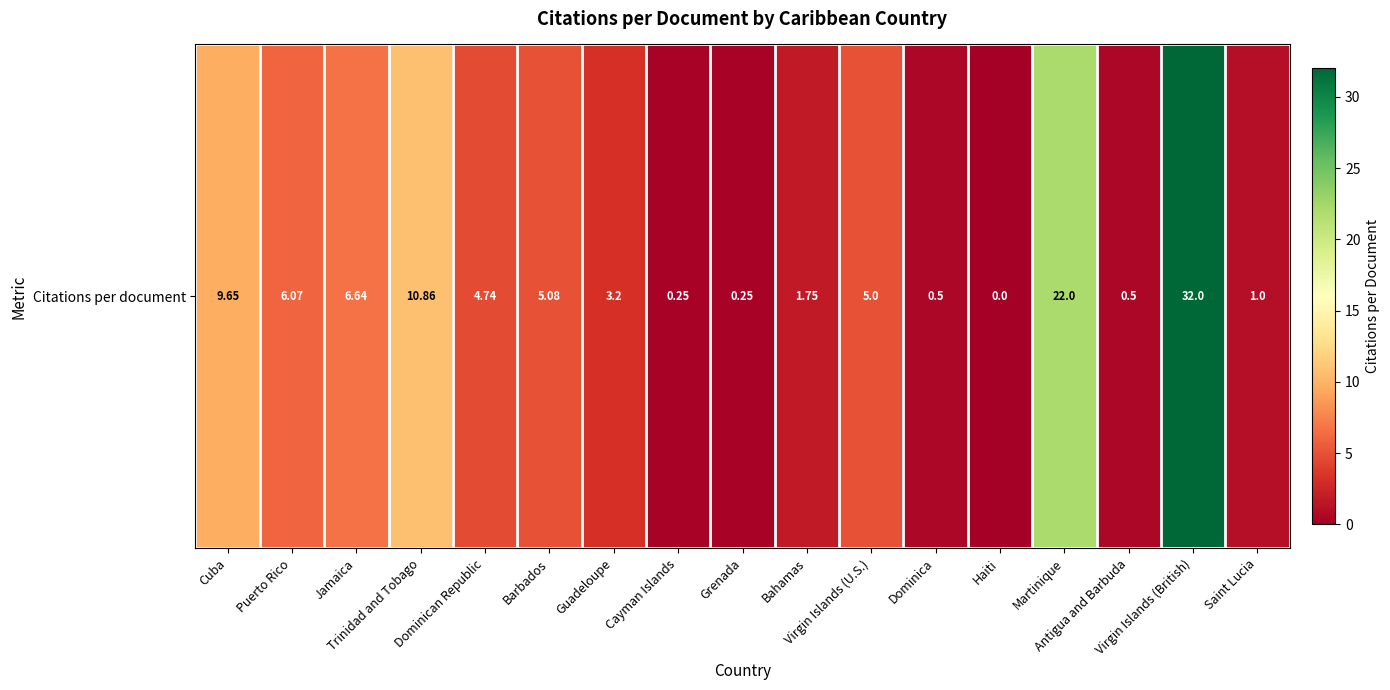

At which label does the data first exceed 4?

Cuba